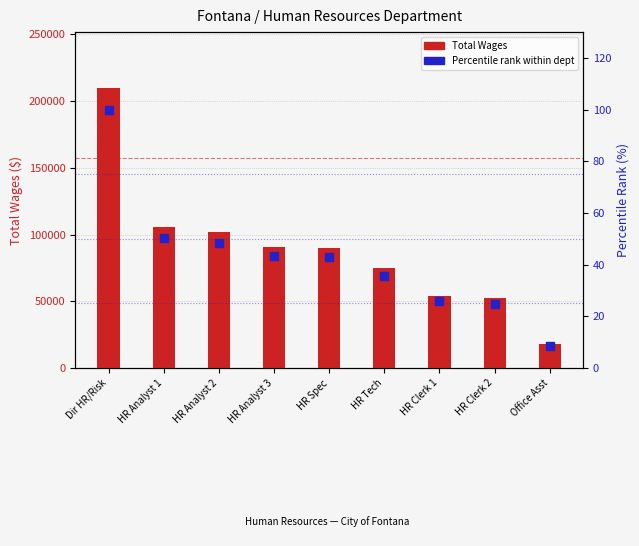

Which series has the largest Y range (max minus min)?

Total Wages